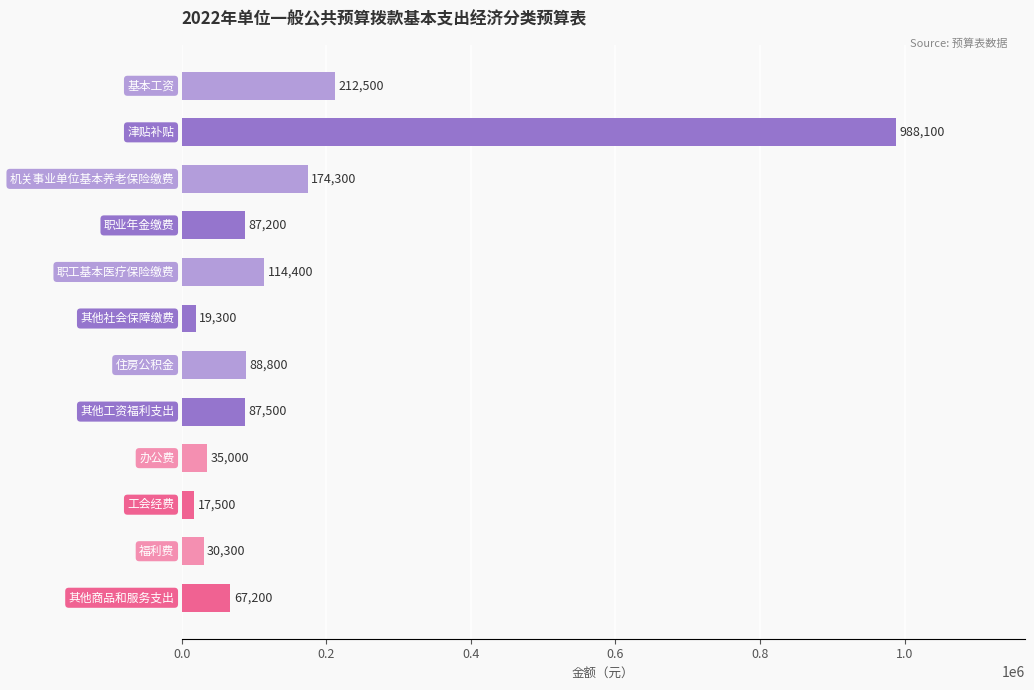

Are the bars grouped side by side (vs. stacked)?

No